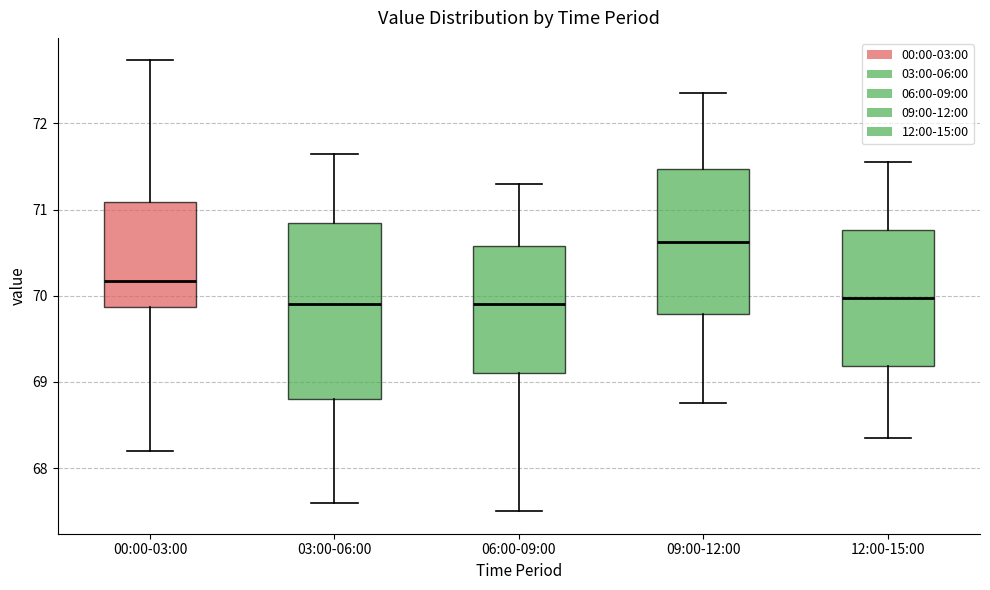

Reading left to right, transcribe this box plot: for each box, give where its median line is, the range the box spans, and where its two whiskers end, as read against the y-axis. The values are not printed on the chart, so give them approximately, as read against the axis.

00:00-03:00: median 70.2, box 69.9 to 71.1, whiskers 68.2 to 72.7
03:00-06:00: median 69.9, box 68.8 to 70.8, whiskers 67.6 to 71.7
06:00-09:00: median 69.9, box 69.1 to 70.6, whiskers 67.5 to 71.3
09:00-12:00: median 70.6, box 69.8 to 71.5, whiskers 68.8 to 72.4
12:00-15:00: median 70.0, box 69.2 to 70.8, whiskers 68.4 to 71.6